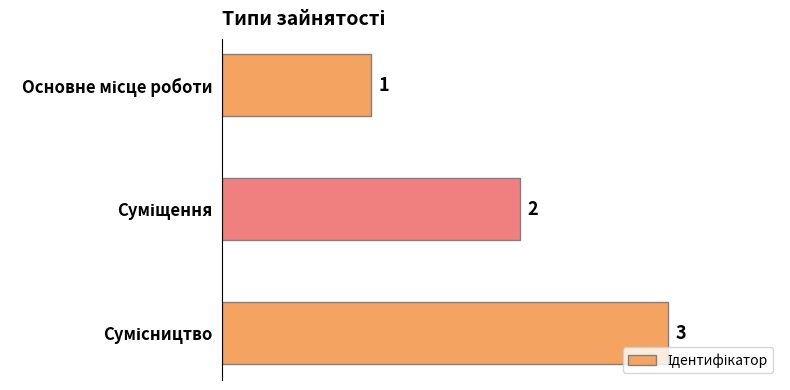

What is the difference between the maximum and minimum values?

2